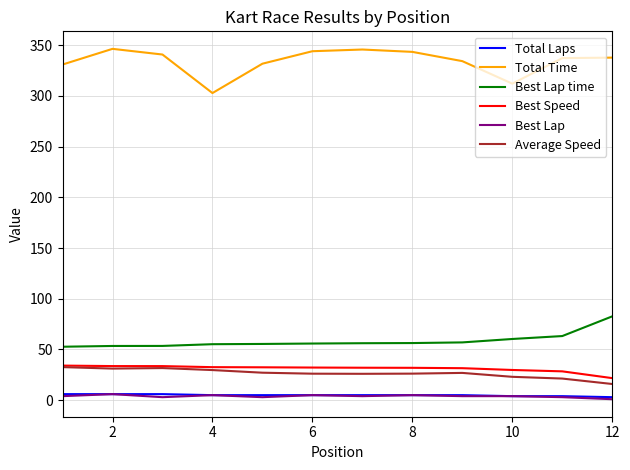

How many lines are shown in the chart?

6